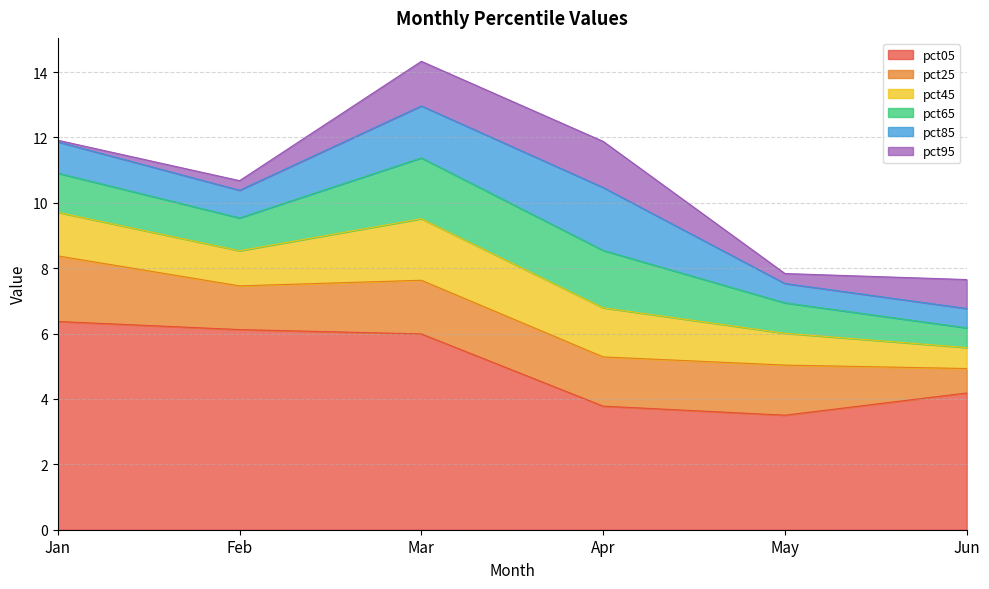

What is the average value of the pct05 series?

5.0